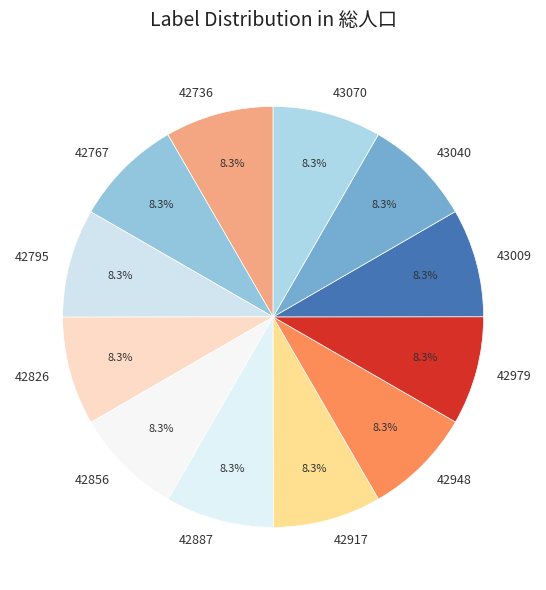

Do 42795 and 42948 together represent more than half of the pie?

No